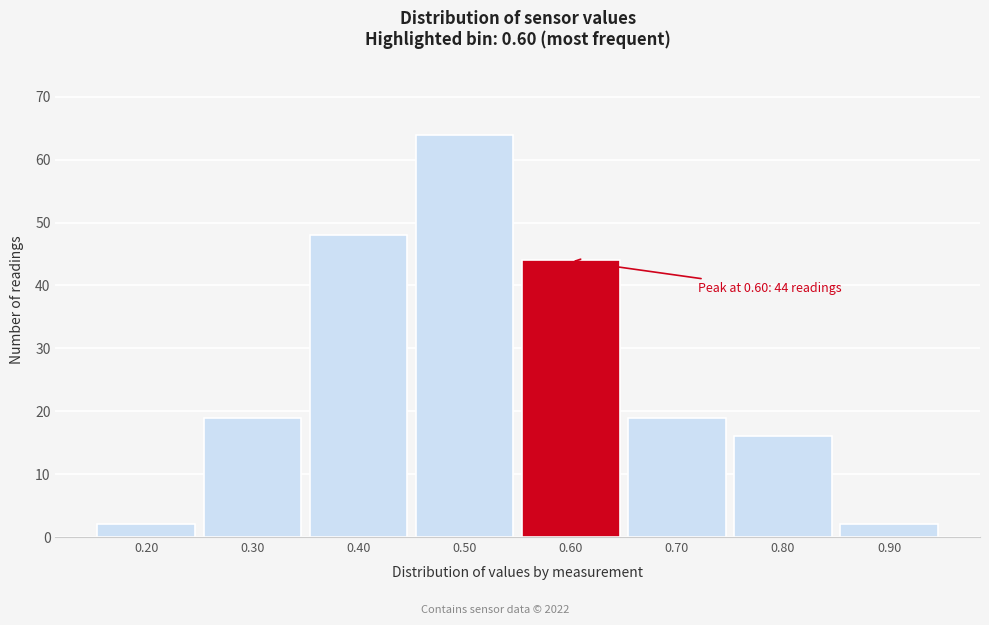

Which range on the x-axis has the tallest bar?

0.45 to 0.55